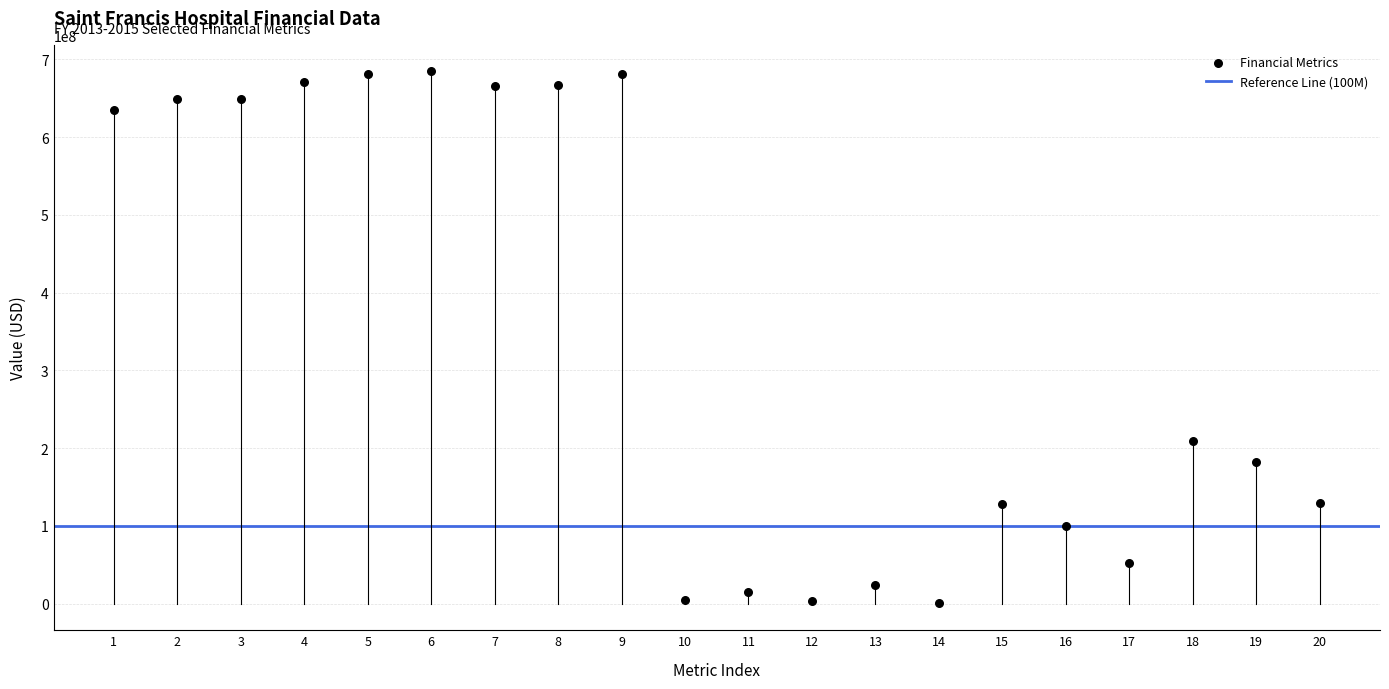

What is the range of Y values (max minus min)?

683470714